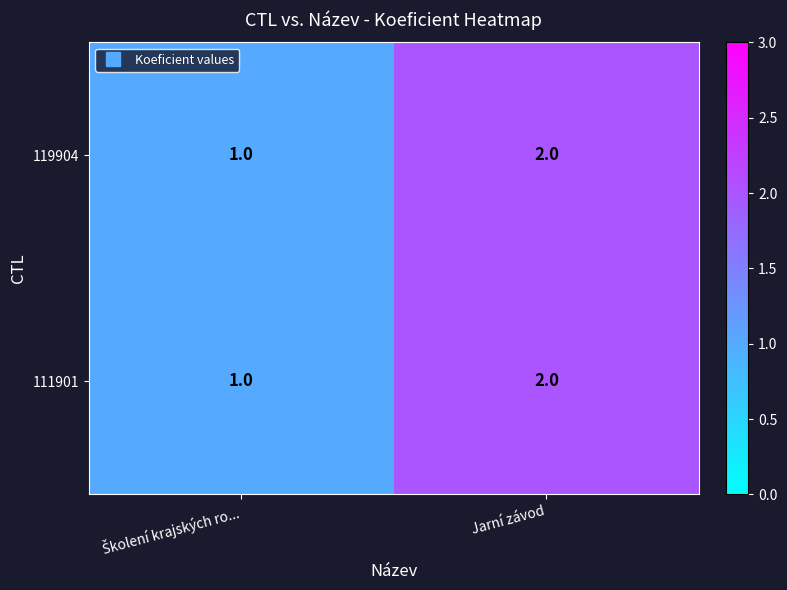

Is it true that 111901 equals 3 at Jarní závod?

False